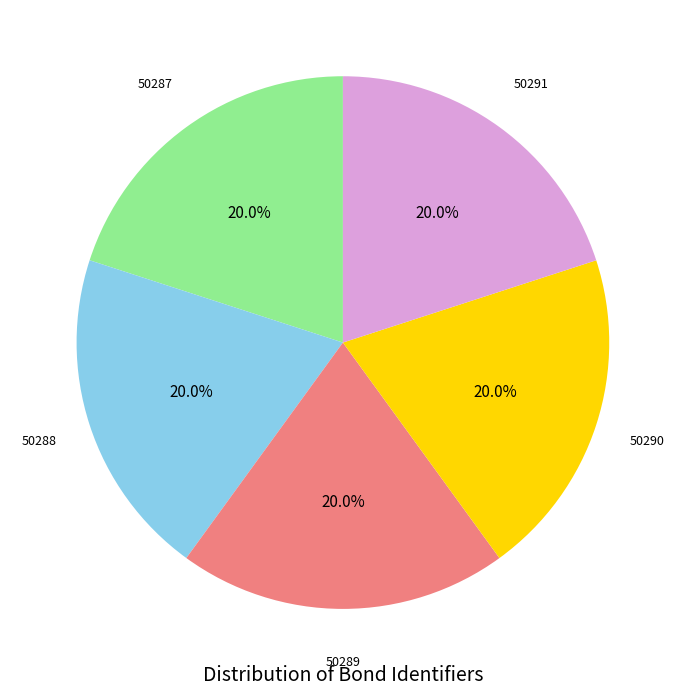

Is there a majority slice in this chart?

No